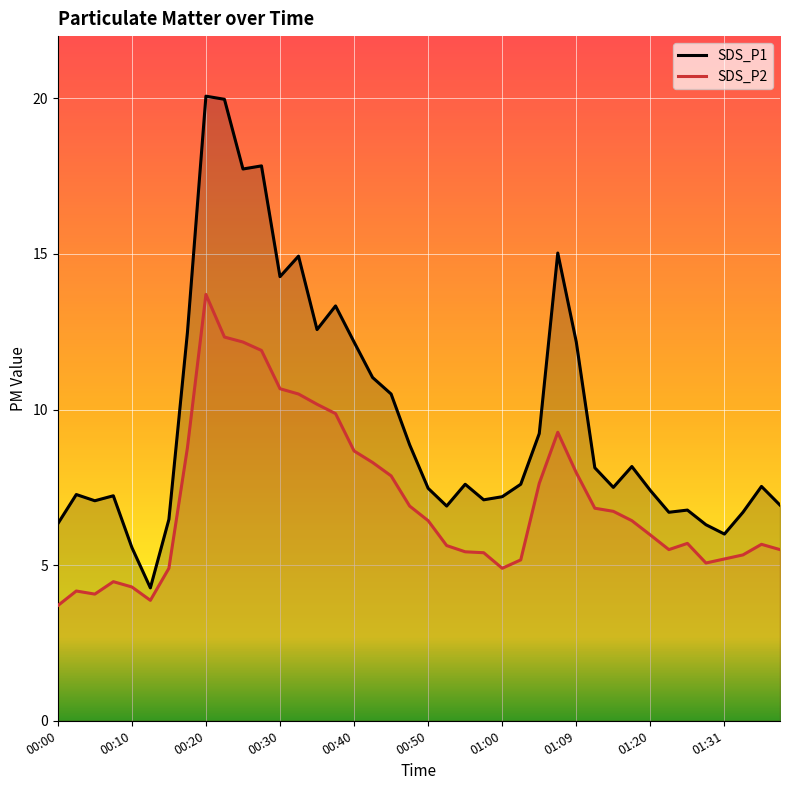

At which category is the sum across all series the highest?

00:20